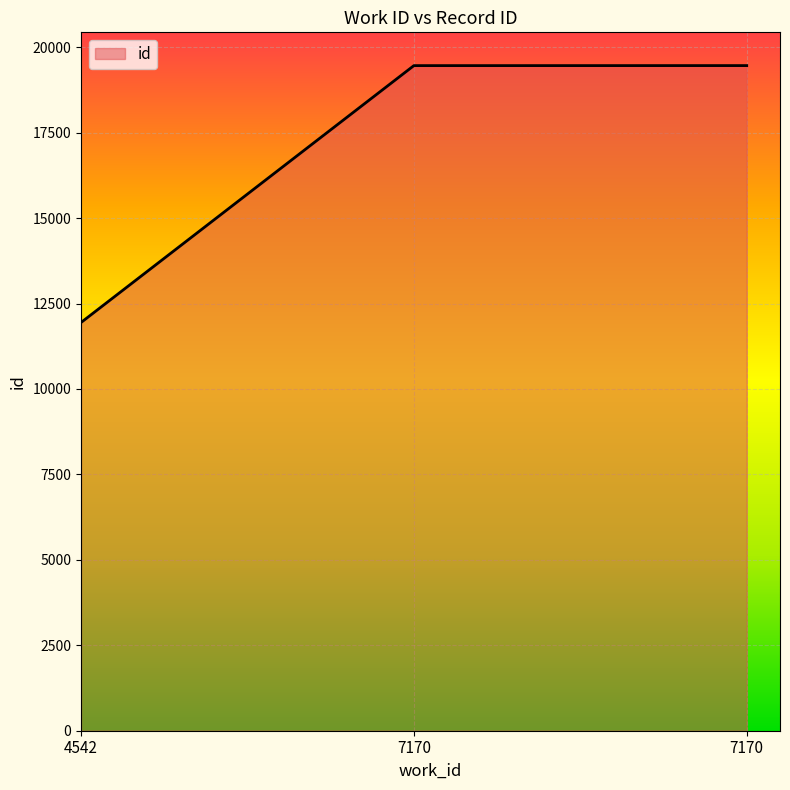

Reading left to right, extract all data points from this chart.

11944	19460	19461